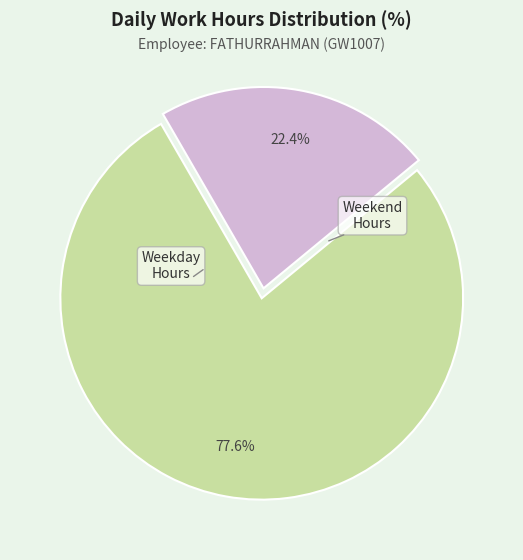

Is there any slice that represents more than half of the pie?

Yes